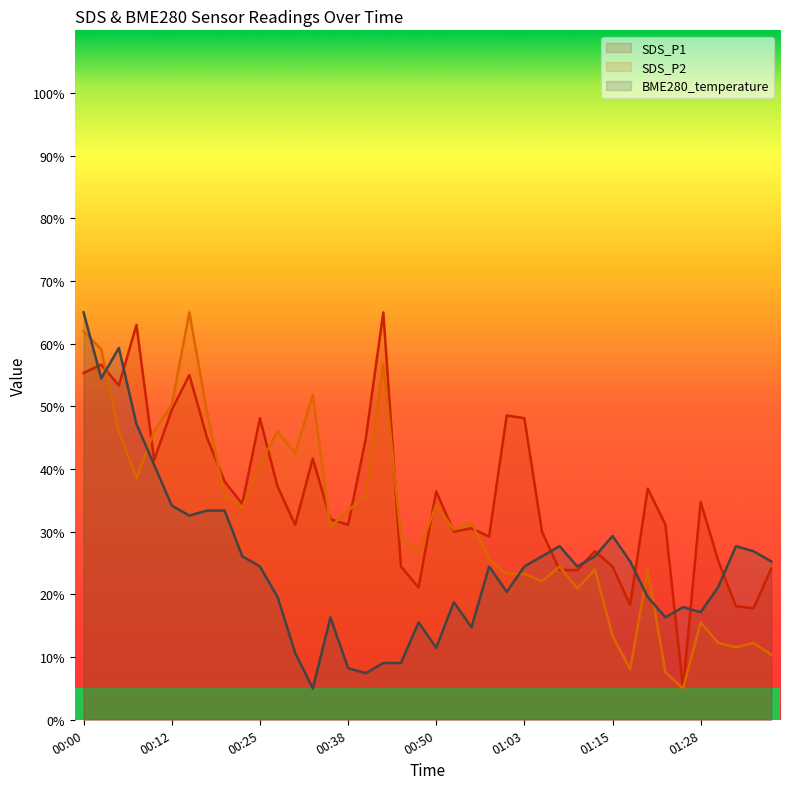

True or false: BME280_temperature has a value of 81.7 at 00:02.

False